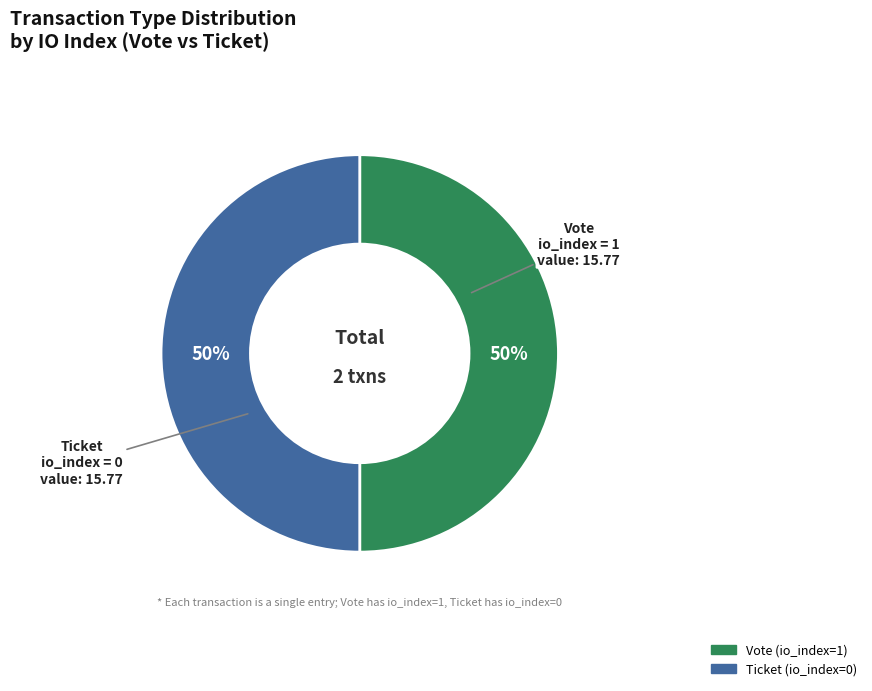

Approximately how many times larger is the value at Ticket compared to Vote?

1.0